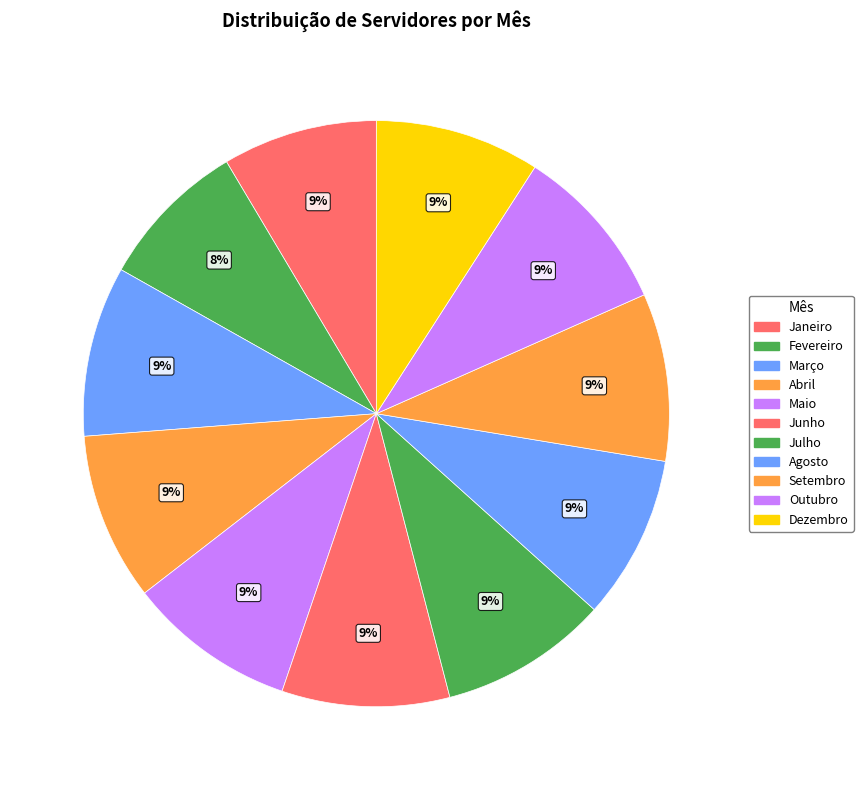

Which category has the smallest portion of the pie?

Fevereiro